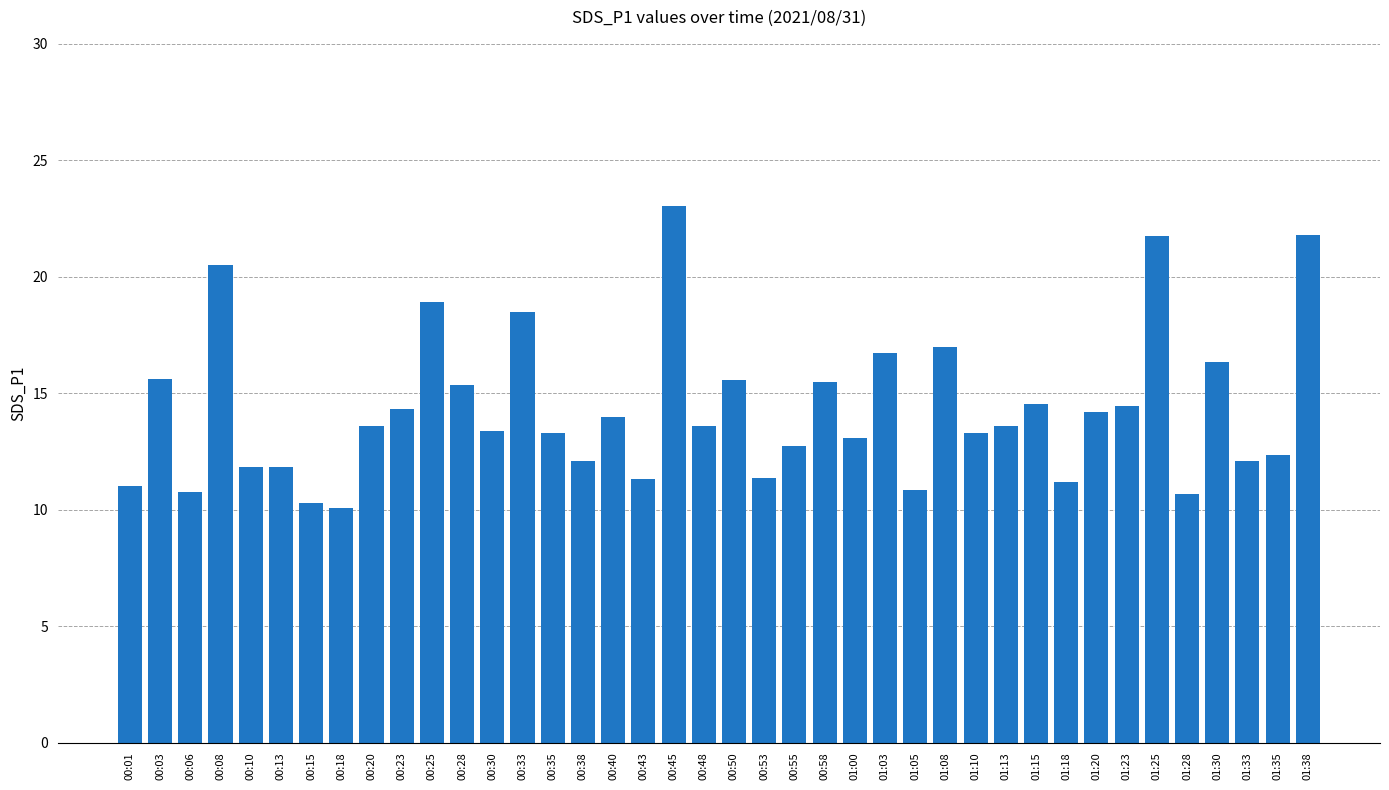

What is the label of the 35th bar from the right?

00:13